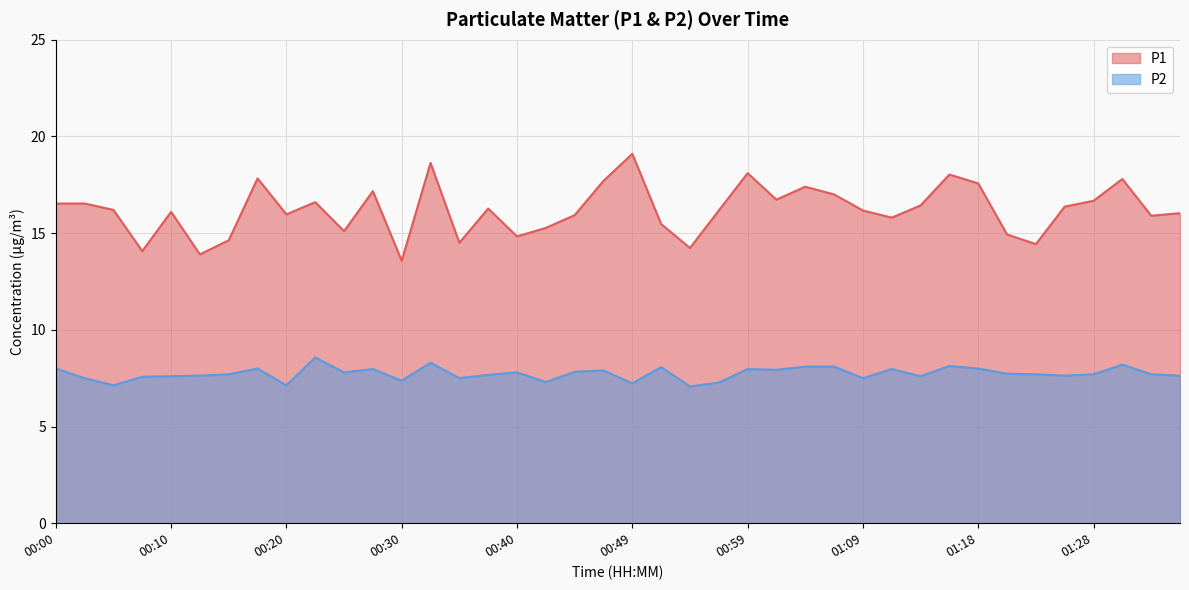

Between 00:27 and 01:26, which is larger?

00:27